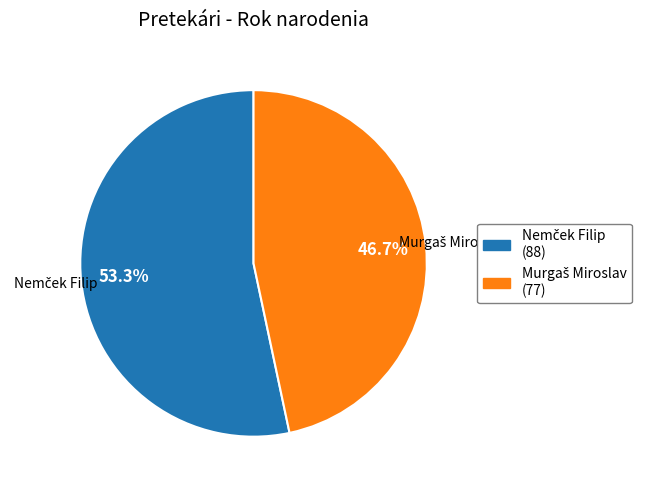

To the nearest percent, what is the average slice percentage?

50%